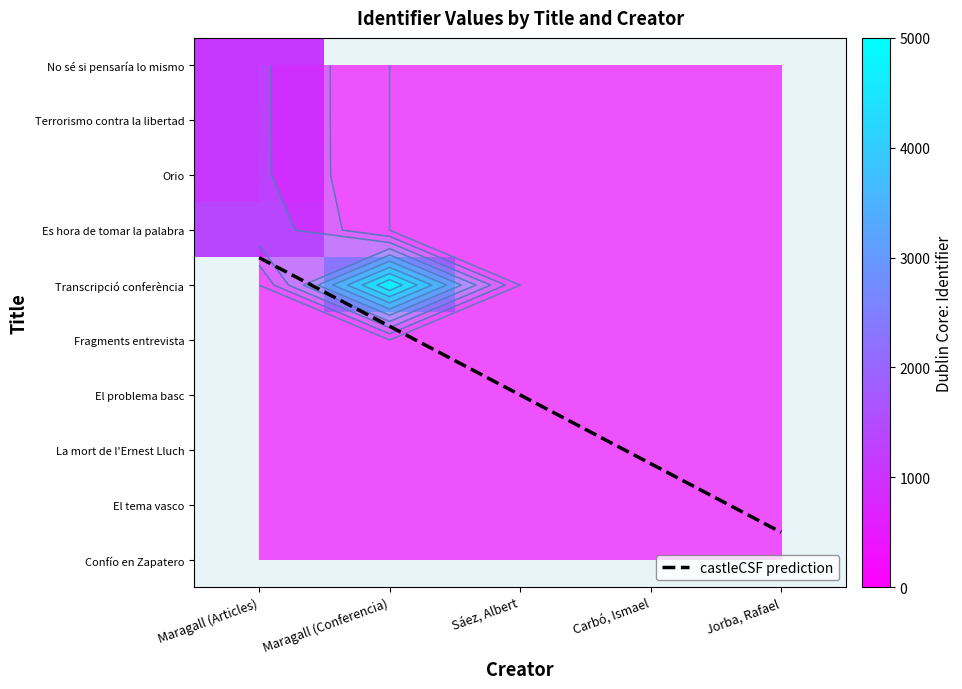

What is the maximum value for No sé si pensaría lo mismo?

1097